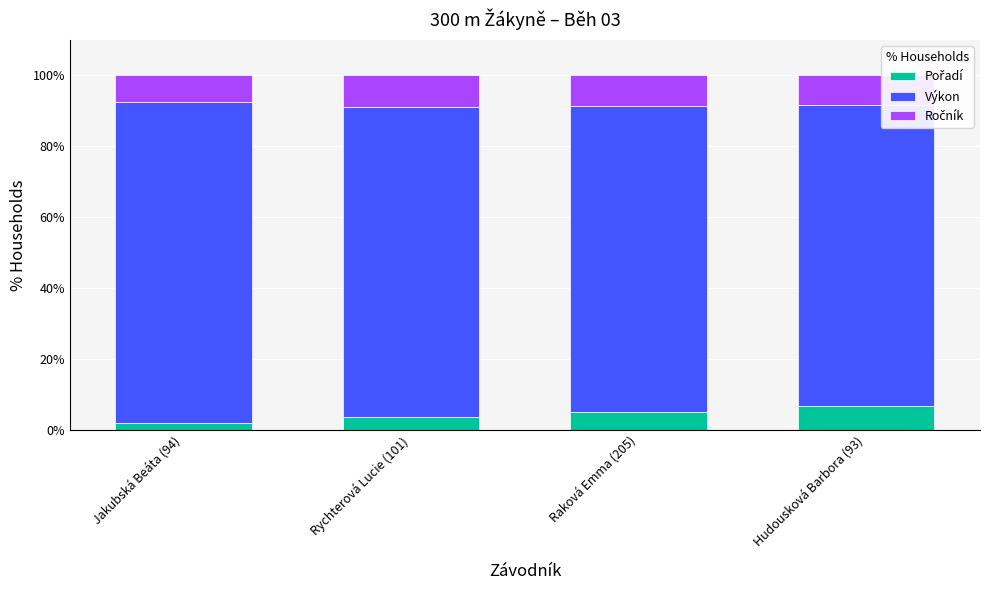

What is the total value across all series at Rychterová Lucie (101)?

100.0